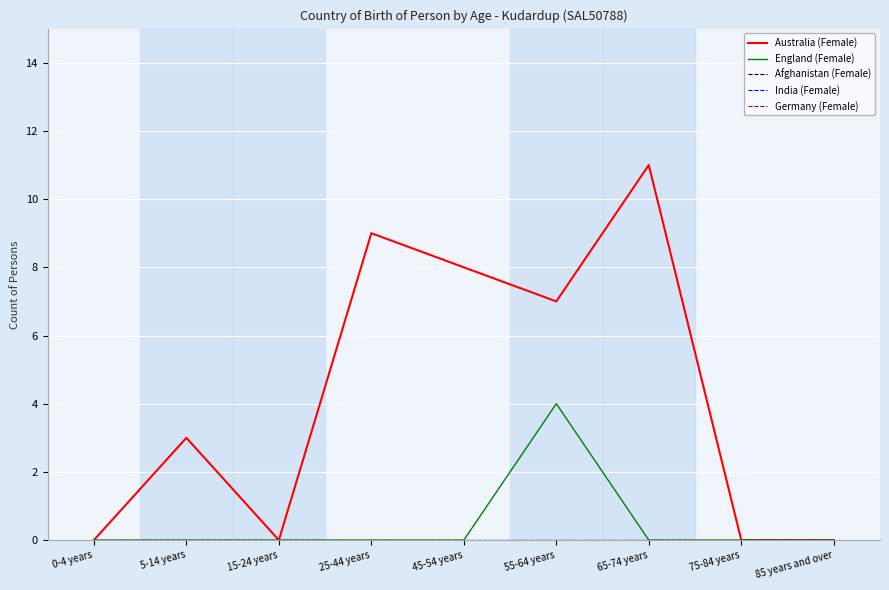

Reading left to right, list all the values displayed in this chart.

Australia (Female): 0	3	0	9	8	7	11	0	0
England (Female): 0	0	0	0	0	4	0	0	0
Afghanistan (Female): 0	0	0	0	0	0	0	0	0
India (Female): 0	0	0	0	0	0	0	0	0
Germany (Female): 0	0	0	0	0	0	0	0	0